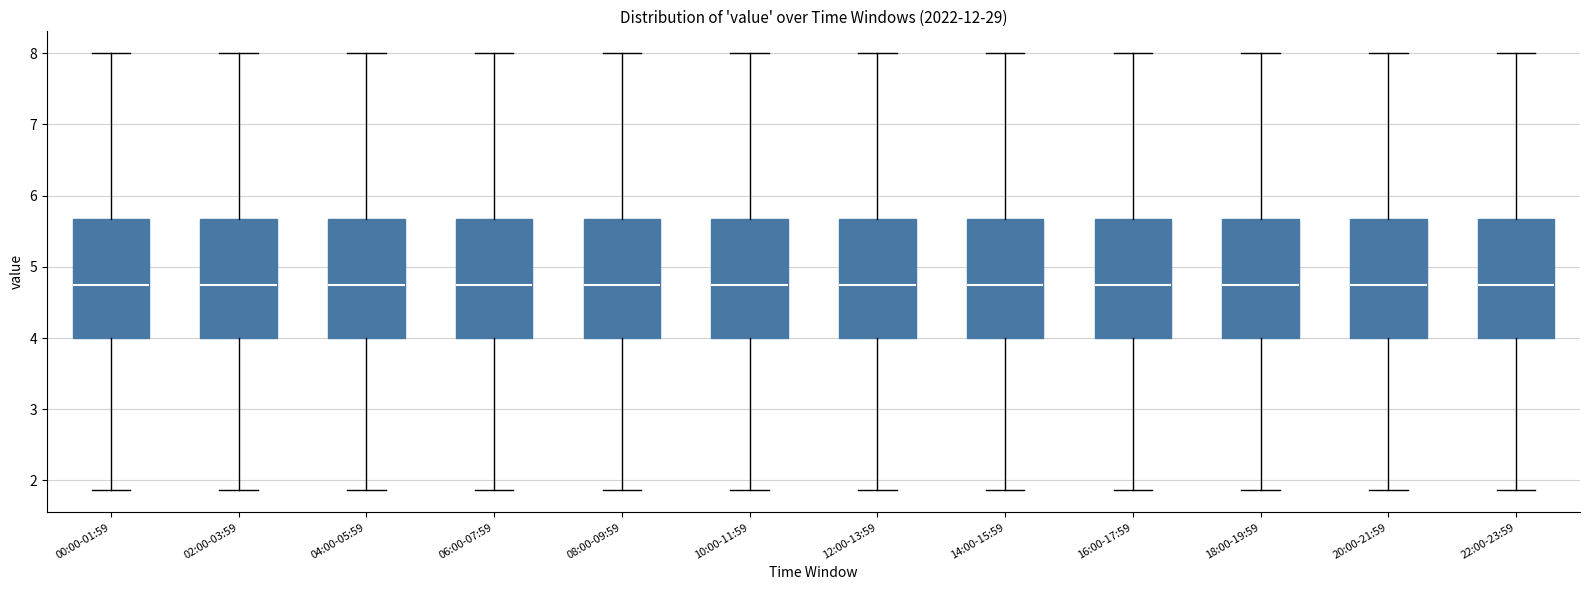

Reading left to right, read every box against the y-axis: the position of its median line, the range the box covers, and the ends of its whiskers. The values are not printed on the chart, so give them approximately, as read against the axis.

00:00-01:59: median 4.8, box 4.0 to 5.7, whiskers 1.9 to 8.0
02:00-03:59: median 4.8, box 4.0 to 5.7, whiskers 1.9 to 8.0
04:00-05:59: median 4.8, box 4.0 to 5.7, whiskers 1.9 to 8.0
06:00-07:59: median 4.8, box 4.0 to 5.7, whiskers 1.9 to 8.0
08:00-09:59: median 4.8, box 4.0 to 5.7, whiskers 1.9 to 8.0
10:00-11:59: median 4.8, box 4.0 to 5.7, whiskers 1.9 to 8.0
12:00-13:59: median 4.8, box 4.0 to 5.7, whiskers 1.9 to 8.0
14:00-15:59: median 4.8, box 4.0 to 5.7, whiskers 1.9 to 8.0
16:00-17:59: median 4.8, box 4.0 to 5.7, whiskers 1.9 to 8.0
18:00-19:59: median 4.8, box 4.0 to 5.7, whiskers 1.9 to 8.0
20:00-21:59: median 4.8, box 4.0 to 5.7, whiskers 1.9 to 8.0
22:00-23:59: median 4.8, box 4.0 to 5.7, whiskers 1.9 to 8.0